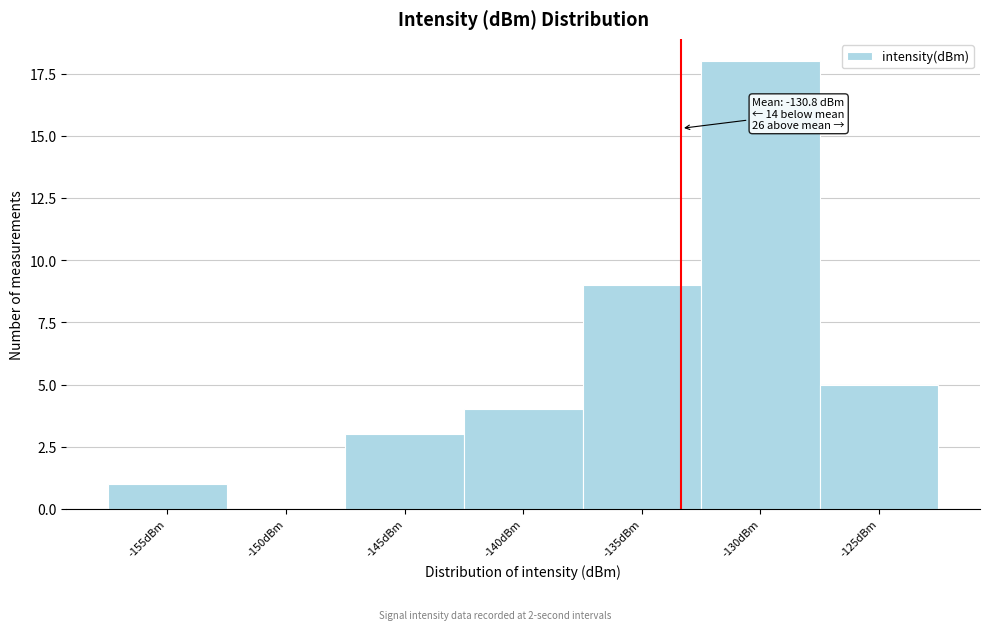

Reading left to right, list all the values displayed in this chart.

-155dBm=1	-150dBm=0	-145dBm=3	-140dBm=4	-135dBm=9	-130dBm=18	-125dBm=5